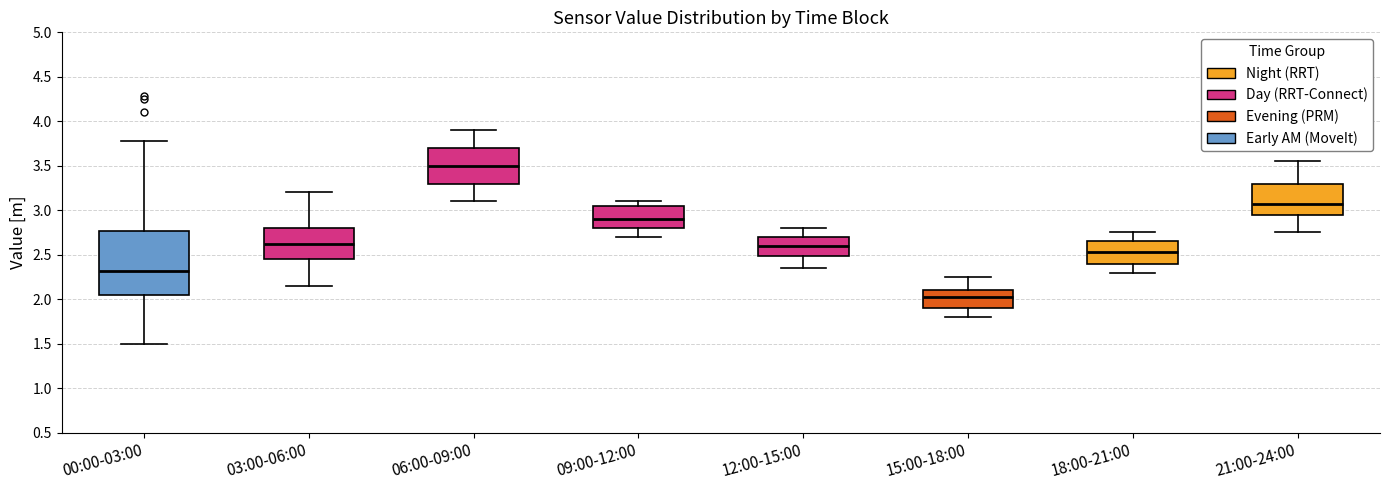

Which box's median line is the highest?

06:00-09:00